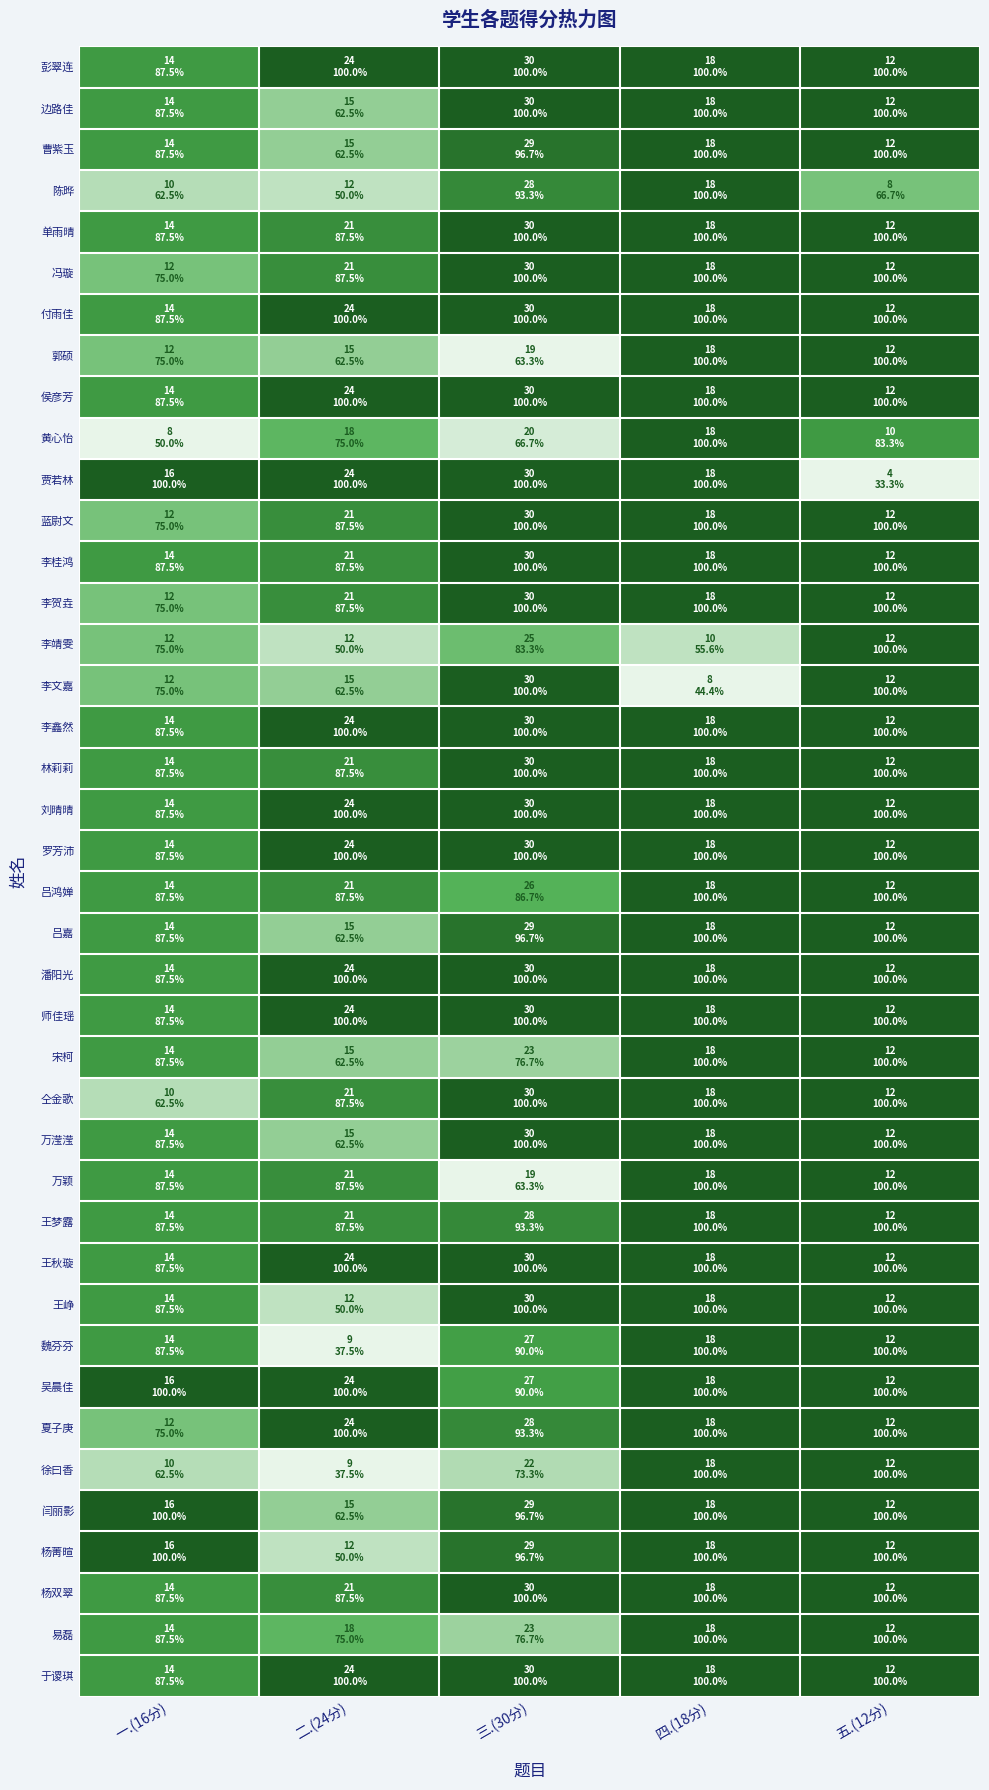

Reading left to right, extract all data points from this chart.

彭翠连: 一.(16分)=0.8	二.(24分)=1.0	三.(30分)=1.0	四.(18分)=1.0	五.(12分)=1.0
边路佳: 一.(16分)=0.8	二.(24分)=0.4	三.(30分)=1.0	四.(18分)=1.0	五.(12分)=1.0
曹紫玉: 一.(16分)=0.8	二.(24分)=0.4	三.(30分)=0.9	四.(18分)=1.0	五.(12分)=1.0
陈晔: 一.(16分)=0.2	二.(24分)=0.2	三.(30分)=0.8	四.(18分)=1.0	五.(12分)=0.5
单雨晴: 一.(16分)=0.8	二.(24分)=0.8	三.(30分)=1.0	四.(18分)=1.0	五.(12分)=1.0
冯璇: 一.(16分)=0.5	二.(24分)=0.8	三.(30分)=1.0	四.(18分)=1.0	五.(12分)=1.0
付雨佳: 一.(16分)=0.8	二.(24分)=1.0	三.(30分)=1.0	四.(18分)=1.0	五.(12分)=1.0
郭硕: 一.(16分)=0.5	二.(24分)=0.4	三.(30分)=0.0	四.(18分)=1.0	五.(12分)=1.0
侯彦芳: 一.(16分)=0.8	二.(24分)=1.0	三.(30分)=1.0	四.(18分)=1.0	五.(12分)=1.0
黄心怡: 一.(16分)=0.0	二.(24分)=0.6	三.(30分)=0.1	四.(18分)=1.0	五.(12分)=0.8
贾若林: 一.(16分)=1.0	二.(24分)=1.0	三.(30分)=1.0	四.(18分)=1.0	五.(12分)=0.0
蓝尉文: 一.(16分)=0.5	二.(24分)=0.8	三.(30分)=1.0	四.(18分)=1.0	五.(12分)=1.0
李桂鸿: 一.(16分)=0.8	二.(24分)=0.8	三.(30分)=1.0	四.(18分)=1.0	五.(12分)=1.0
李贺垚: 一.(16分)=0.5	二.(24分)=0.8	三.(30分)=1.0	四.(18分)=1.0	五.(12分)=1.0
李靖雯: 一.(16分)=0.5	二.(24分)=0.2	三.(30分)=0.5	四.(18分)=0.2	五.(12分)=1.0
李文嘉: 一.(16分)=0.5	二.(24分)=0.4	三.(30分)=1.0	四.(18分)=0.0	五.(12分)=1.0
李鑫然: 一.(16分)=0.8	二.(24分)=1.0	三.(30分)=1.0	四.(18分)=1.0	五.(12分)=1.0
林莉莉: 一.(16分)=0.8	二.(24分)=0.8	三.(30分)=1.0	四.(18分)=1.0	五.(12分)=1.0
刘晴晴: 一.(16分)=0.8	二.(24分)=1.0	三.(30分)=1.0	四.(18分)=1.0	五.(12分)=1.0
罗芳沛: 一.(16分)=0.8	二.(24分)=1.0	三.(30分)=1.0	四.(18分)=1.0	五.(12分)=1.0
吕鸿婵: 一.(16分)=0.8	二.(24分)=0.8	三.(30分)=0.6	四.(18分)=1.0	五.(12分)=1.0
吕嘉: 一.(16分)=0.8	二.(24分)=0.4	三.(30分)=0.9	四.(18分)=1.0	五.(12分)=1.0
潘阳光: 一.(16分)=0.8	二.(24分)=1.0	三.(30分)=1.0	四.(18分)=1.0	五.(12分)=1.0
师佳瑶: 一.(16分)=0.8	二.(24分)=1.0	三.(30分)=1.0	四.(18分)=1.0	五.(12分)=1.0
宋柯: 一.(16分)=0.8	二.(24分)=0.4	三.(30分)=0.4	四.(18分)=1.0	五.(12分)=1.0
仝金歌: 一.(16分)=0.2	二.(24分)=0.8	三.(30分)=1.0	四.(18分)=1.0	五.(12分)=1.0
万滢滢: 一.(16分)=0.8	二.(24分)=0.4	三.(30分)=1.0	四.(18分)=1.0	五.(12分)=1.0
万颖: 一.(16分)=0.8	二.(24分)=0.8	三.(30分)=0.0	四.(18分)=1.0	五.(12分)=1.0
王梦露: 一.(16分)=0.8	二.(24分)=0.8	三.(30分)=0.8	四.(18分)=1.0	五.(12分)=1.0
王秋璇: 一.(16分)=0.8	二.(24分)=1.0	三.(30分)=1.0	四.(18分)=1.0	五.(12分)=1.0
王峥: 一.(16分)=0.8	二.(24分)=0.2	三.(30分)=1.0	四.(18分)=1.0	五.(12分)=1.0
魏芬芬: 一.(16分)=0.8	二.(24分)=0.0	三.(30分)=0.7	四.(18分)=1.0	五.(12分)=1.0
吴晨佳: 一.(16分)=1.0	二.(24分)=1.0	三.(30分)=0.7	四.(18分)=1.0	五.(12分)=1.0
夏子庚: 一.(16分)=0.5	二.(24分)=1.0	三.(30分)=0.8	四.(18分)=1.0	五.(12分)=1.0
徐曰香: 一.(16分)=0.2	二.(24分)=0.0	三.(30分)=0.3	四.(18分)=1.0	五.(12分)=1.0
闫丽影: 一.(16分)=1.0	二.(24分)=0.4	三.(30分)=0.9	四.(18分)=1.0	五.(12分)=1.0
杨菁暄: 一.(16分)=1.0	二.(24分)=0.2	三.(30分)=0.9	四.(18分)=1.0	五.(12分)=1.0
杨双翠: 一.(16分)=0.8	二.(24分)=0.8	三.(30分)=1.0	四.(18分)=1.0	五.(12分)=1.0
易磊: 一.(16分)=0.8	二.(24分)=0.6	三.(30分)=0.4	四.(18分)=1.0	五.(12分)=1.0
于谡琪: 一.(16分)=0.8	二.(24分)=1.0	三.(30分)=1.0	四.(18分)=1.0	五.(12分)=1.0